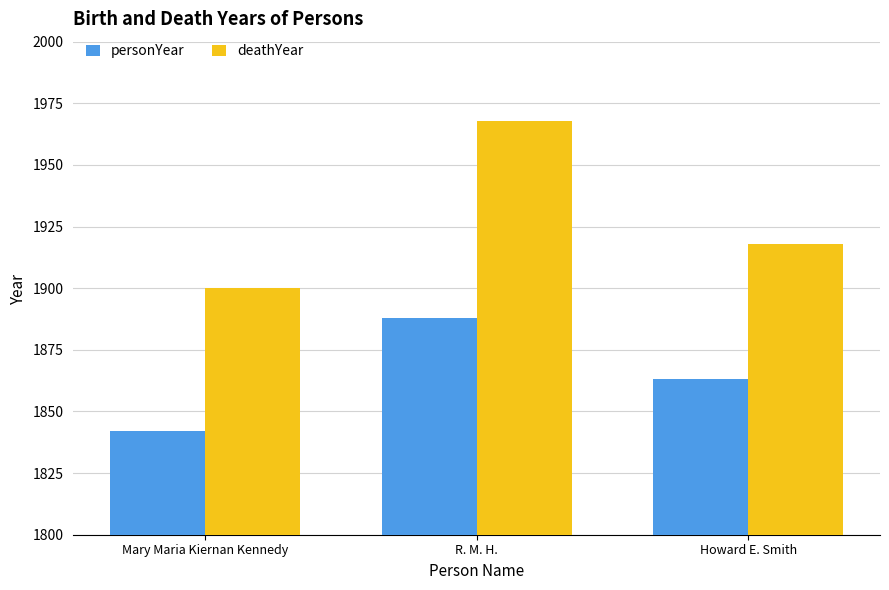

Between R. M. H. and Howard E. Smith, which series saw the biggest shift?

deathYear